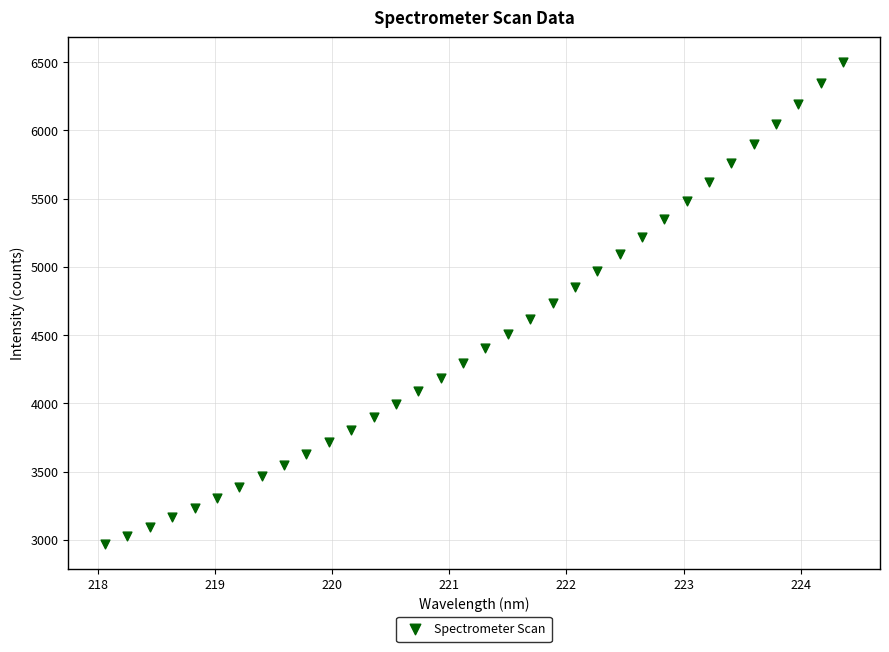

What is the range of X values (max minus min)?

6.3